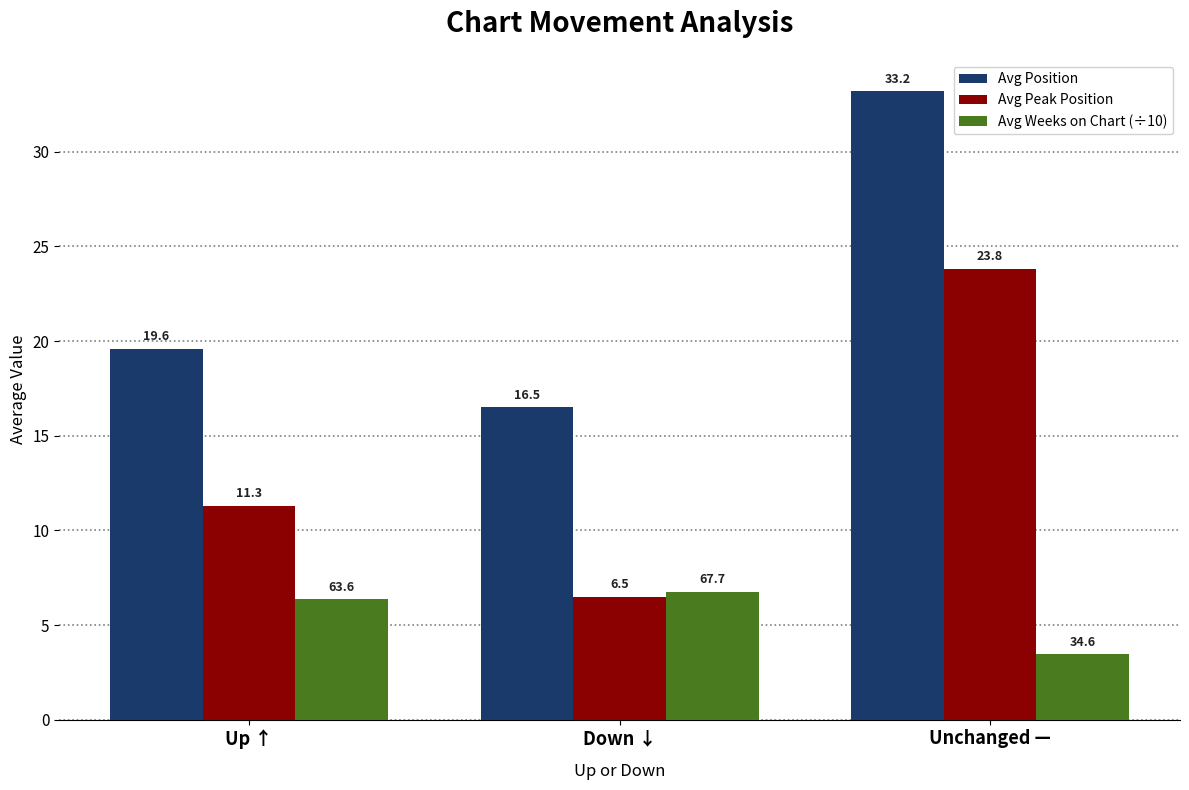

How many bars are there in total?

9